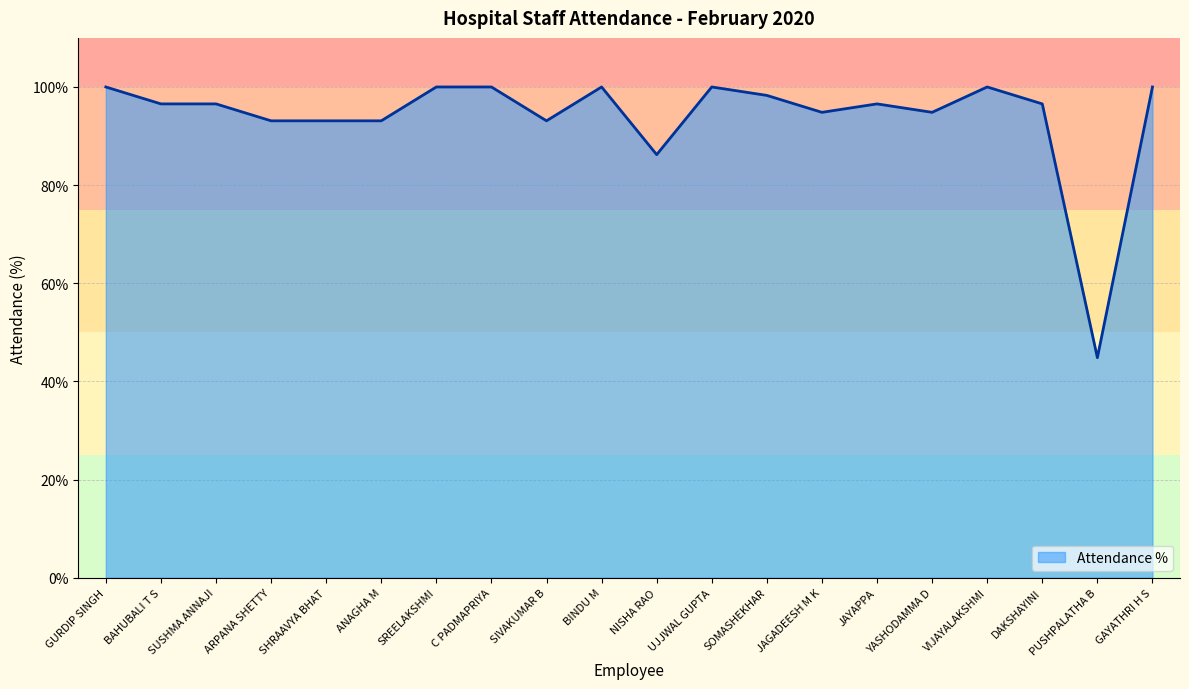

What is the difference between the maximum and minimum values?

55.2